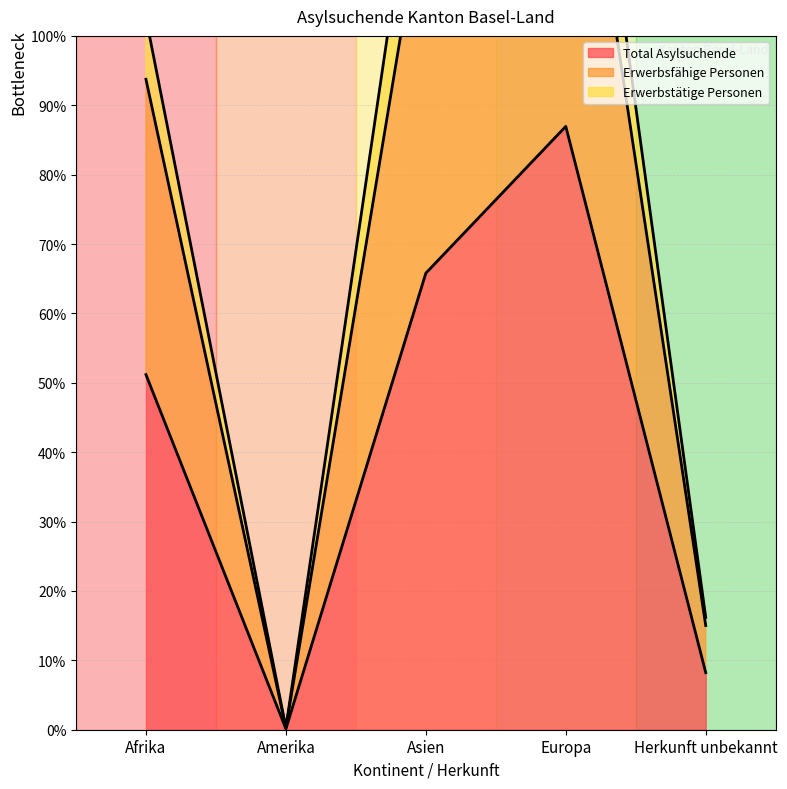

True or false: Erwerbsfähige Personen and Total Asylsuchende intersect in this chart.

False